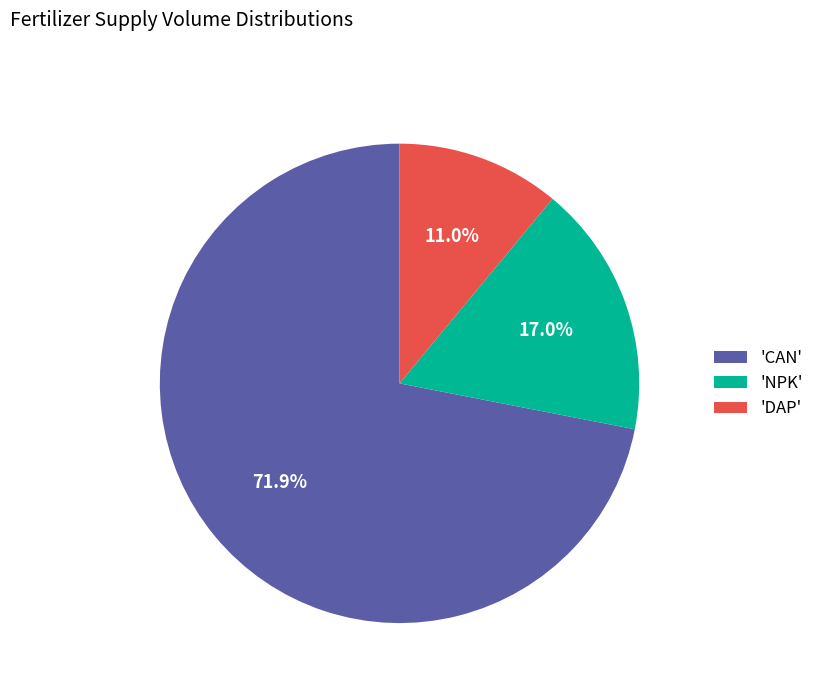

Combined, what portion of the pie is 'CAN' and 'NPK'?

89.0%